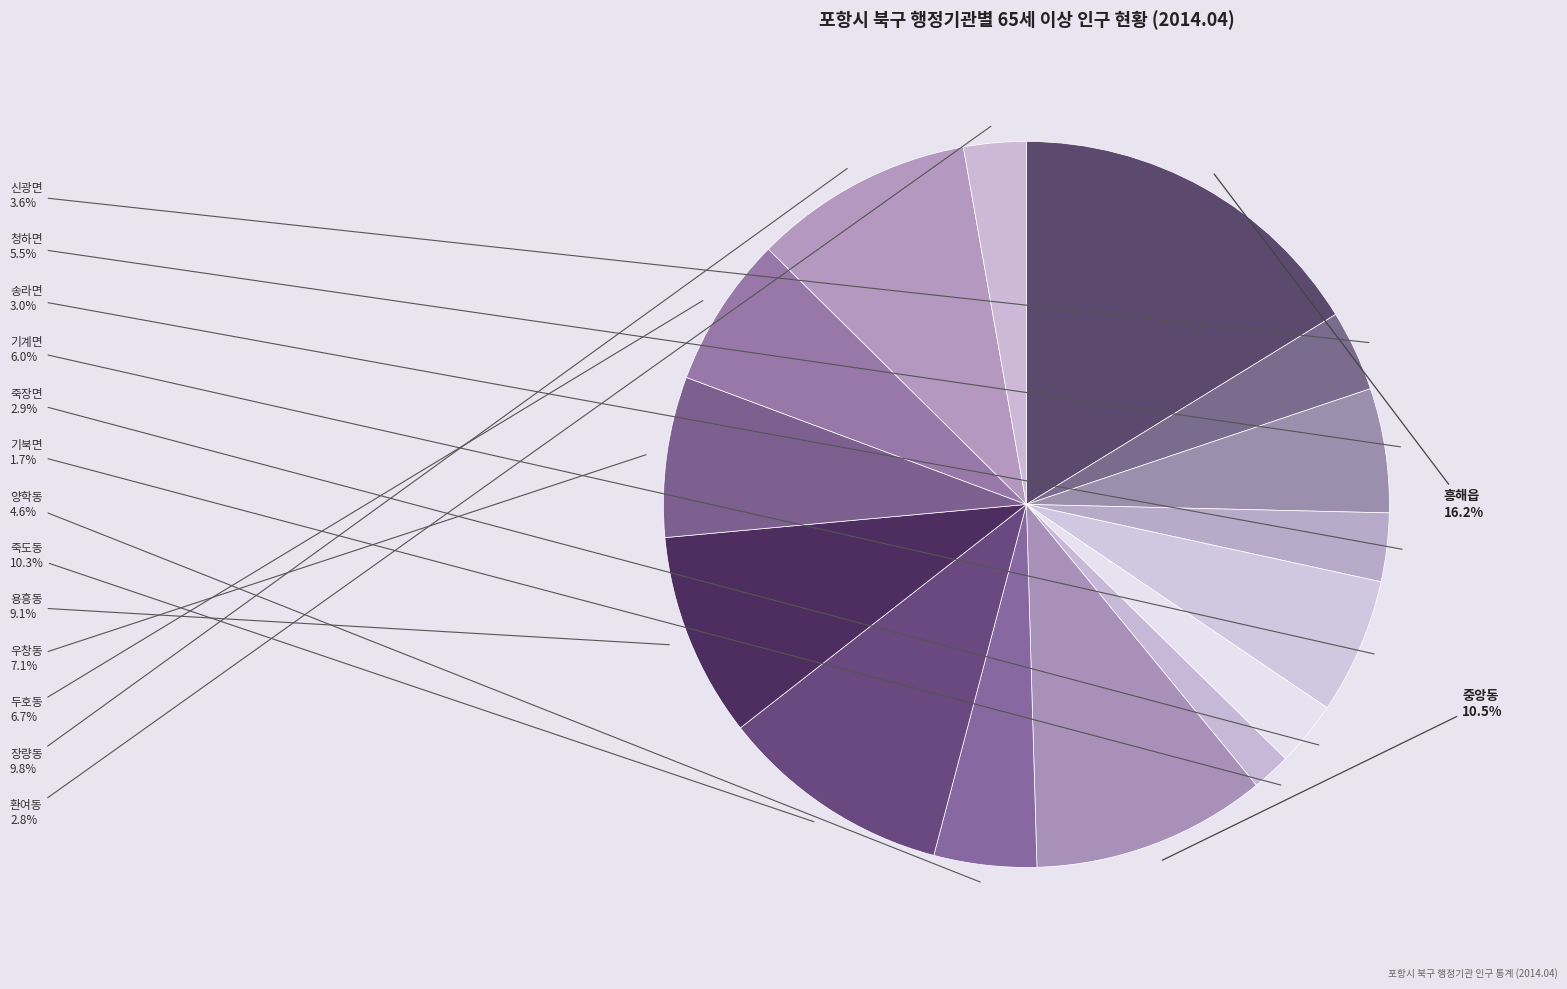

Which slice is the smallest?

기북면